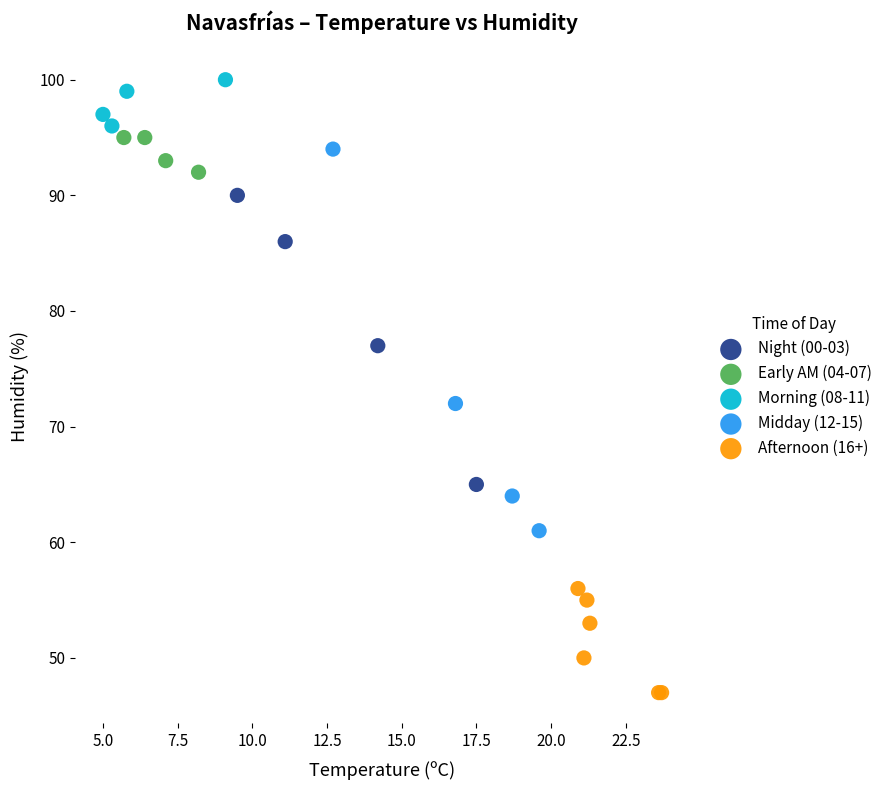

Which series contains the lowest Y value?

Afternoon (16+)